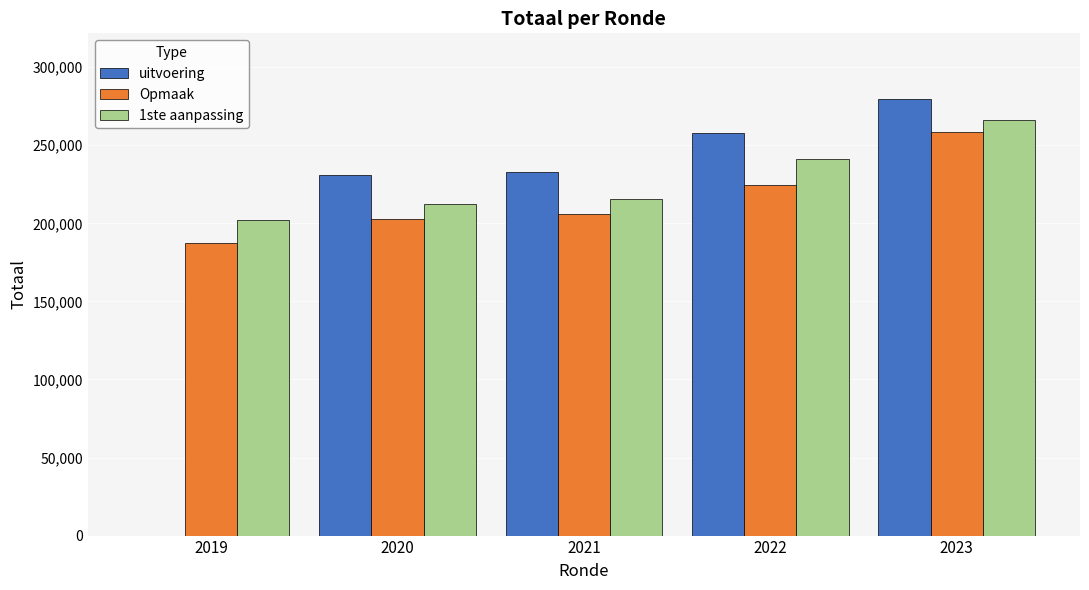

Which series changed the most between 2019 and 2023?

uitvoering